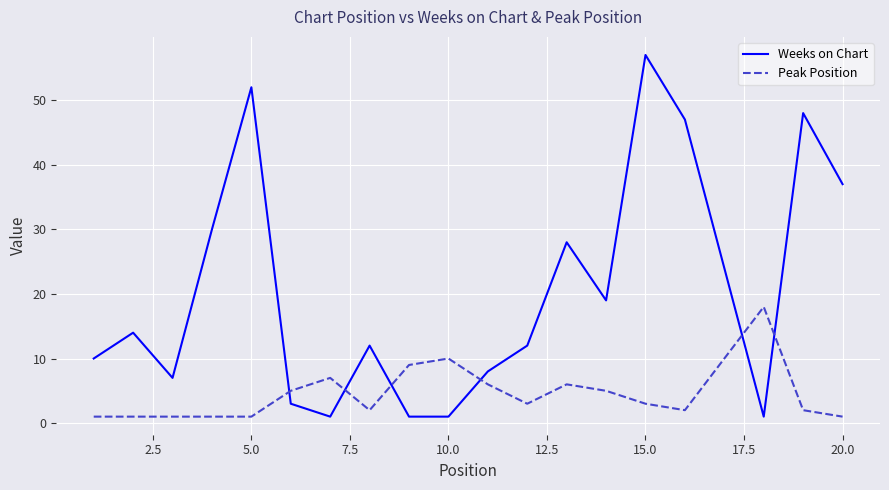

Which series has the largest total across all categories?

Weeks on Chart